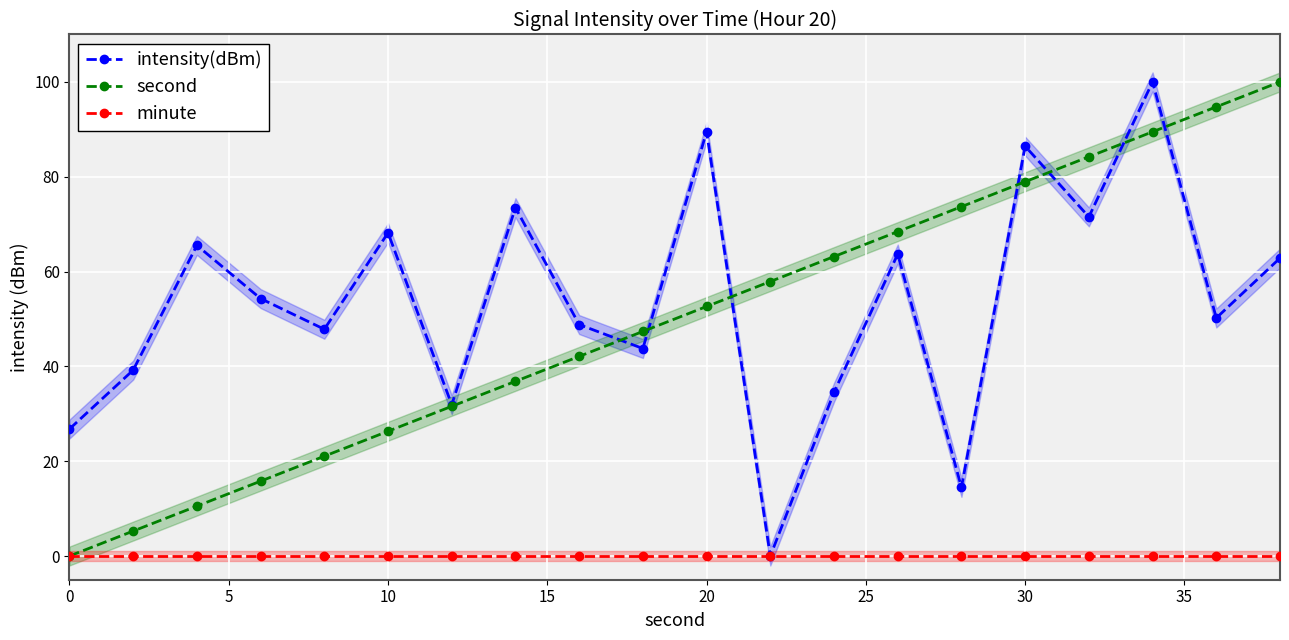

Is it true that intensity(dBm) equals 68.2 at 10?

True